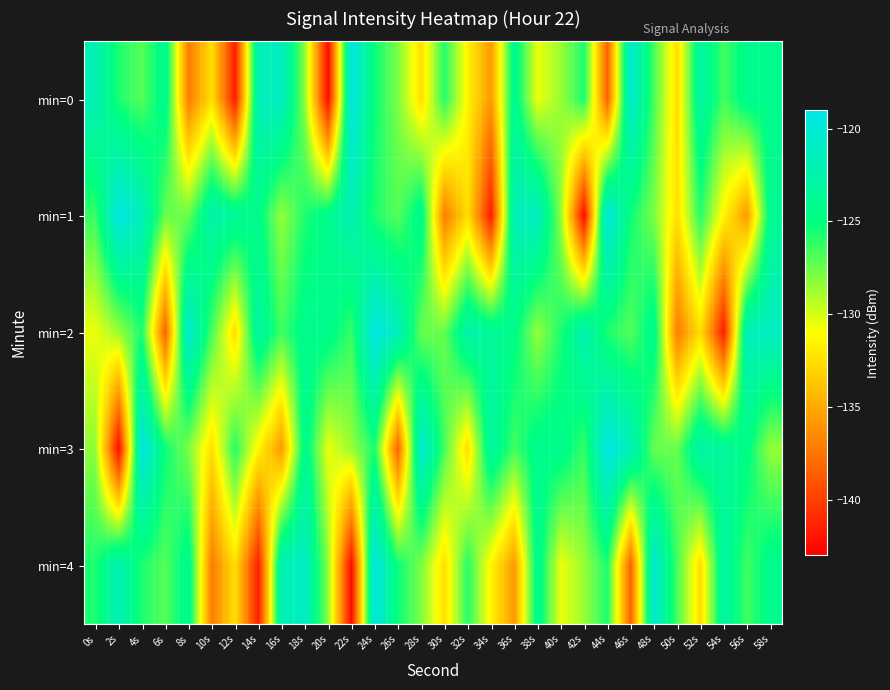

Rank the series at 40s from highest to lowest value.

min=3, min=2, min=1, min=0, min=4